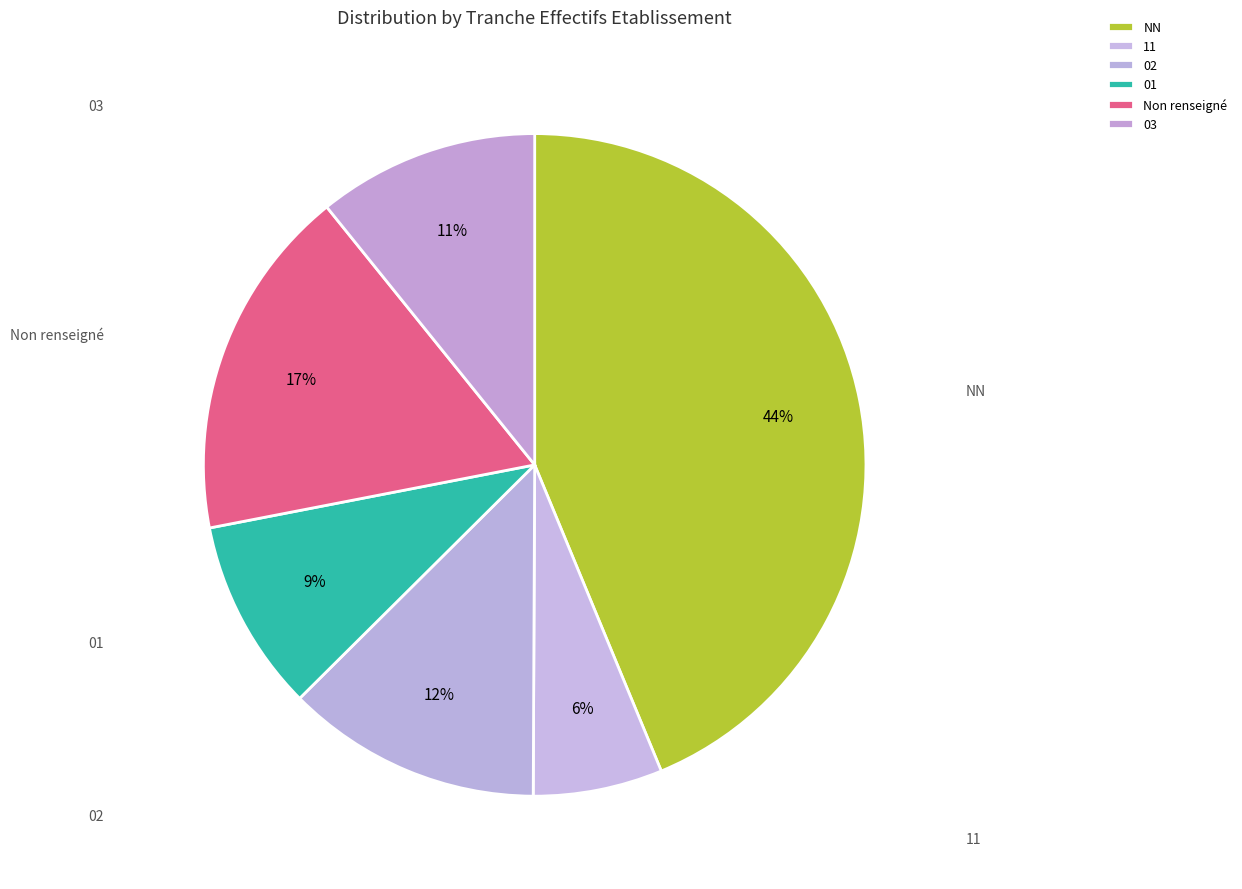

Which category has the biggest portion of the pie?

NN